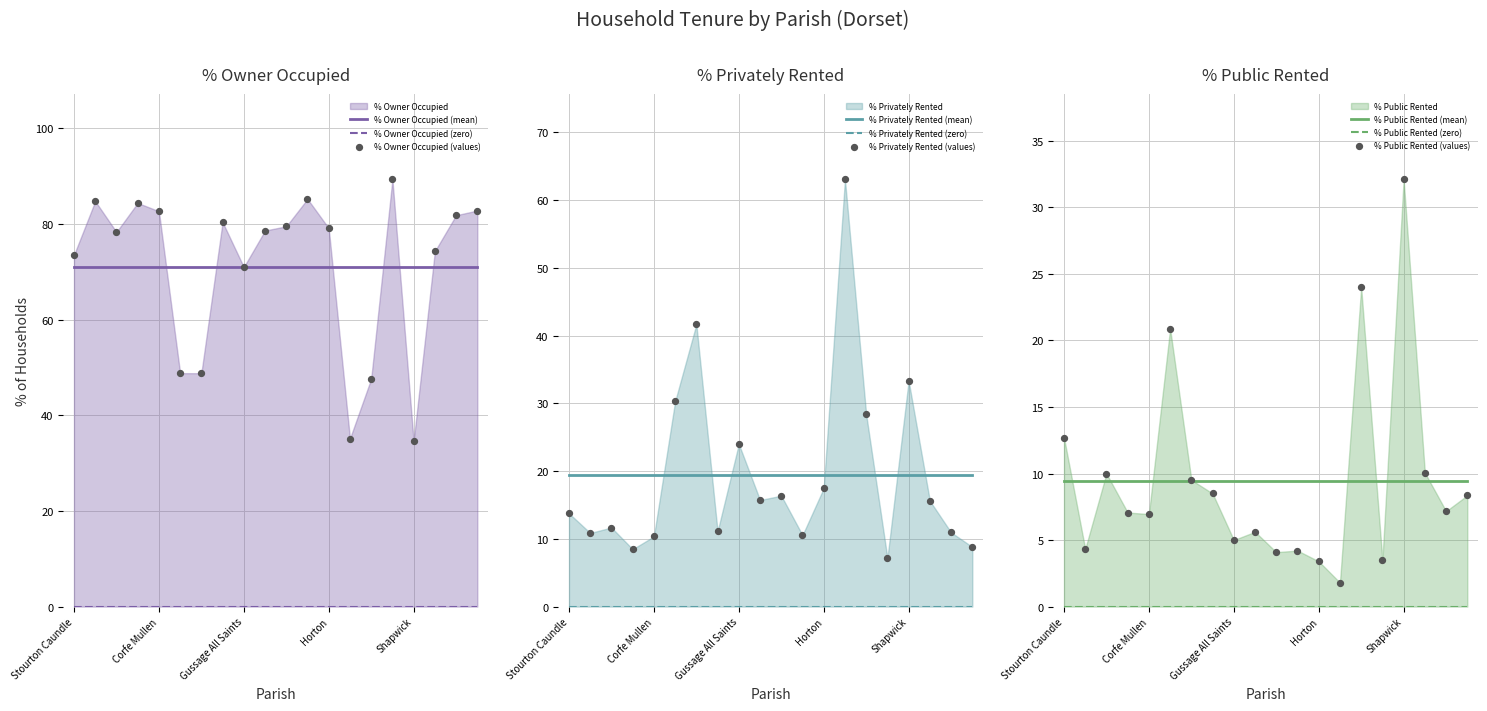

Which series has the largest total across all categories?

% Owner Occupied